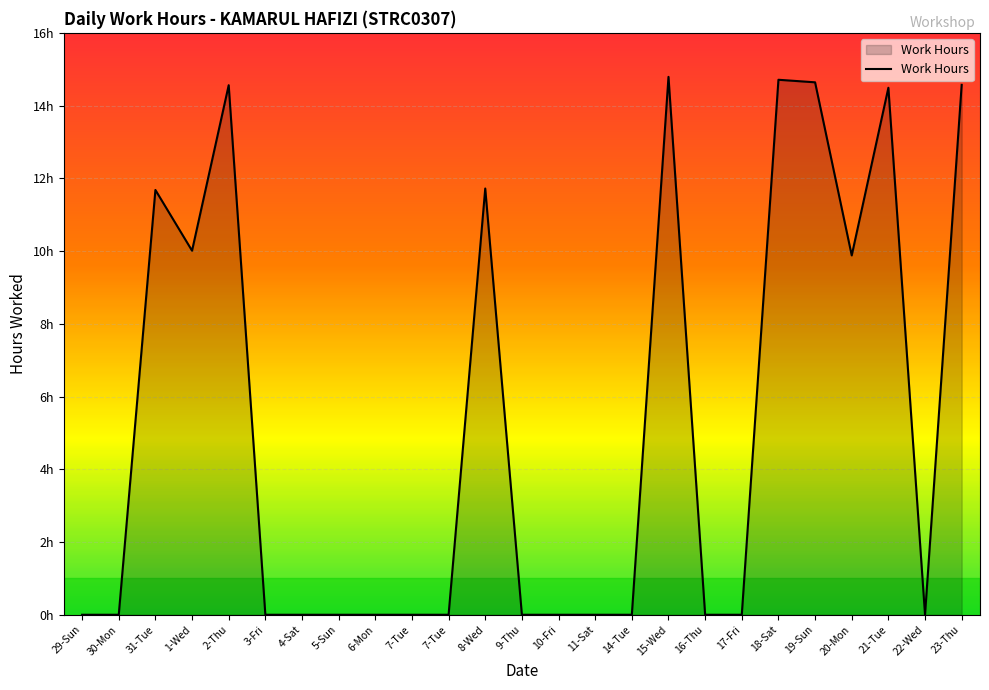

Between 5-Sun and 22-Wed, which is larger?

5-Sun